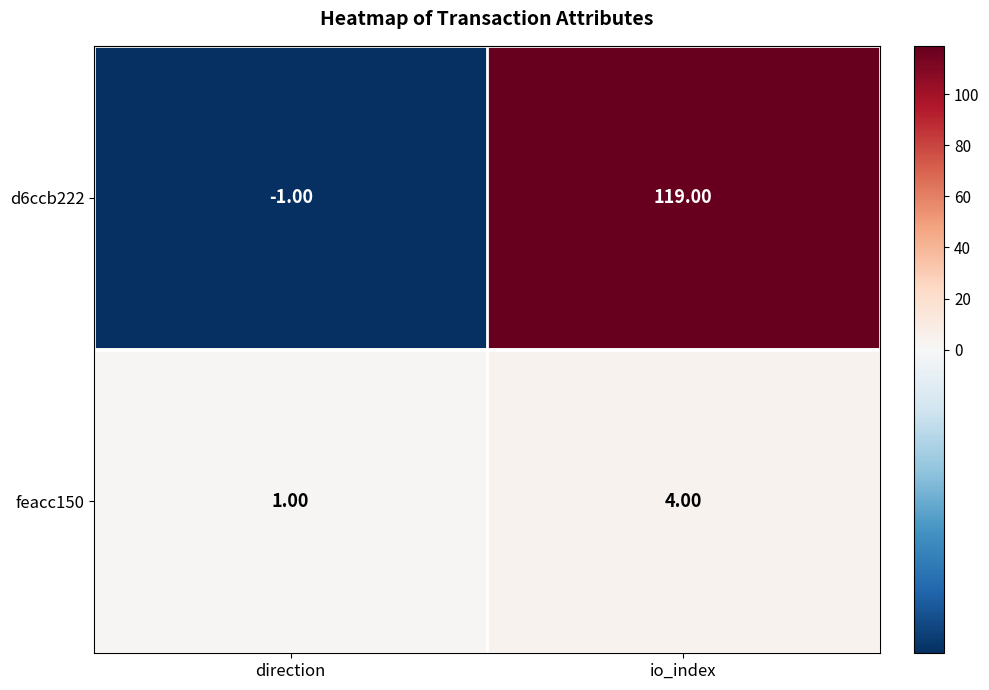

Where is d6ccb222 nearest to the value 59?

direction